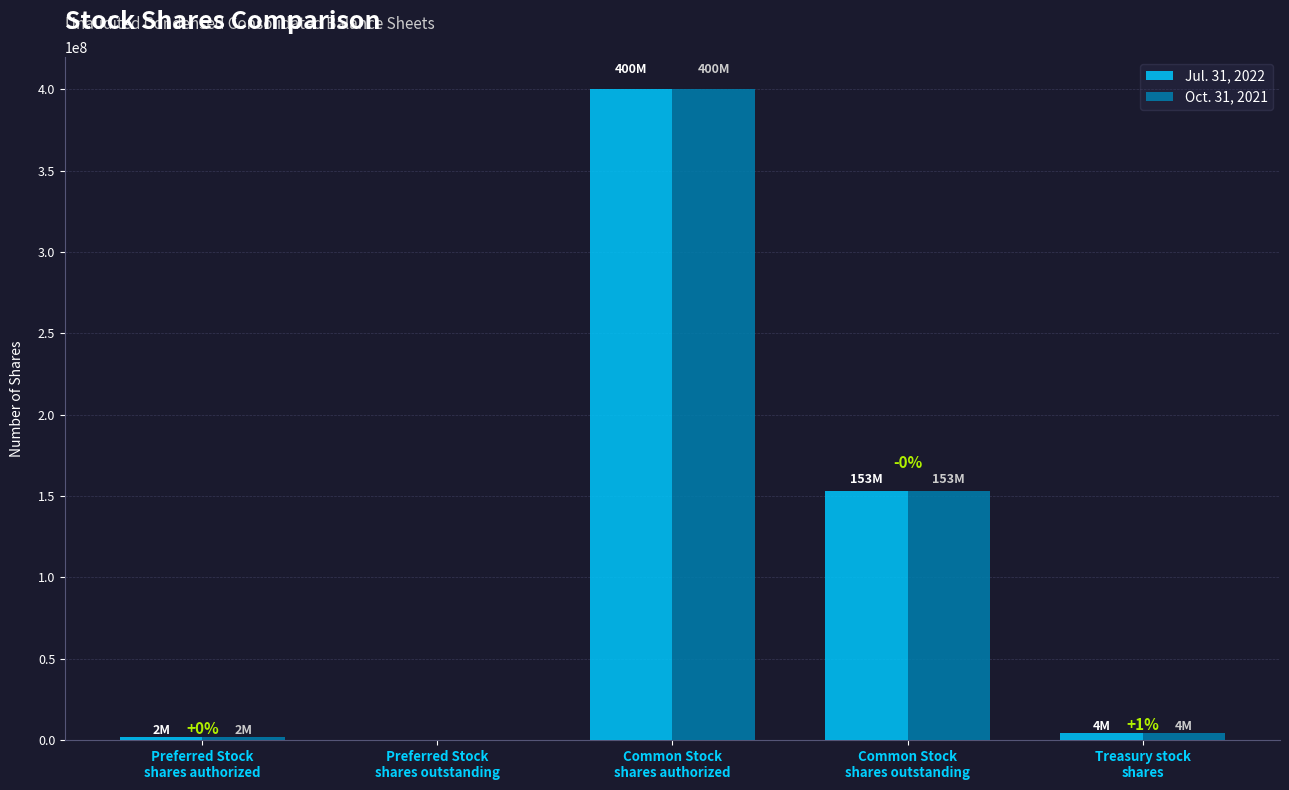

How many series are shown in this chart?

2